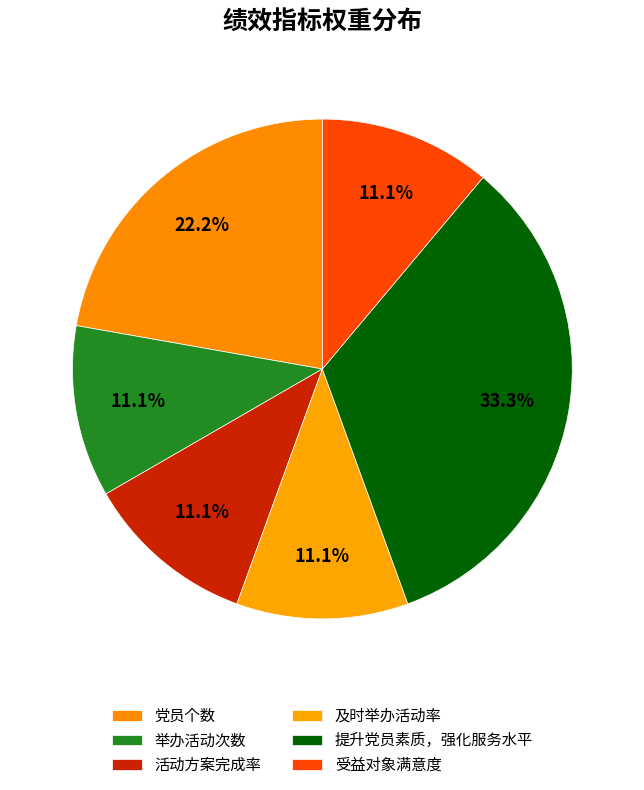

To the nearest percent, what is the average slice percentage?

17%